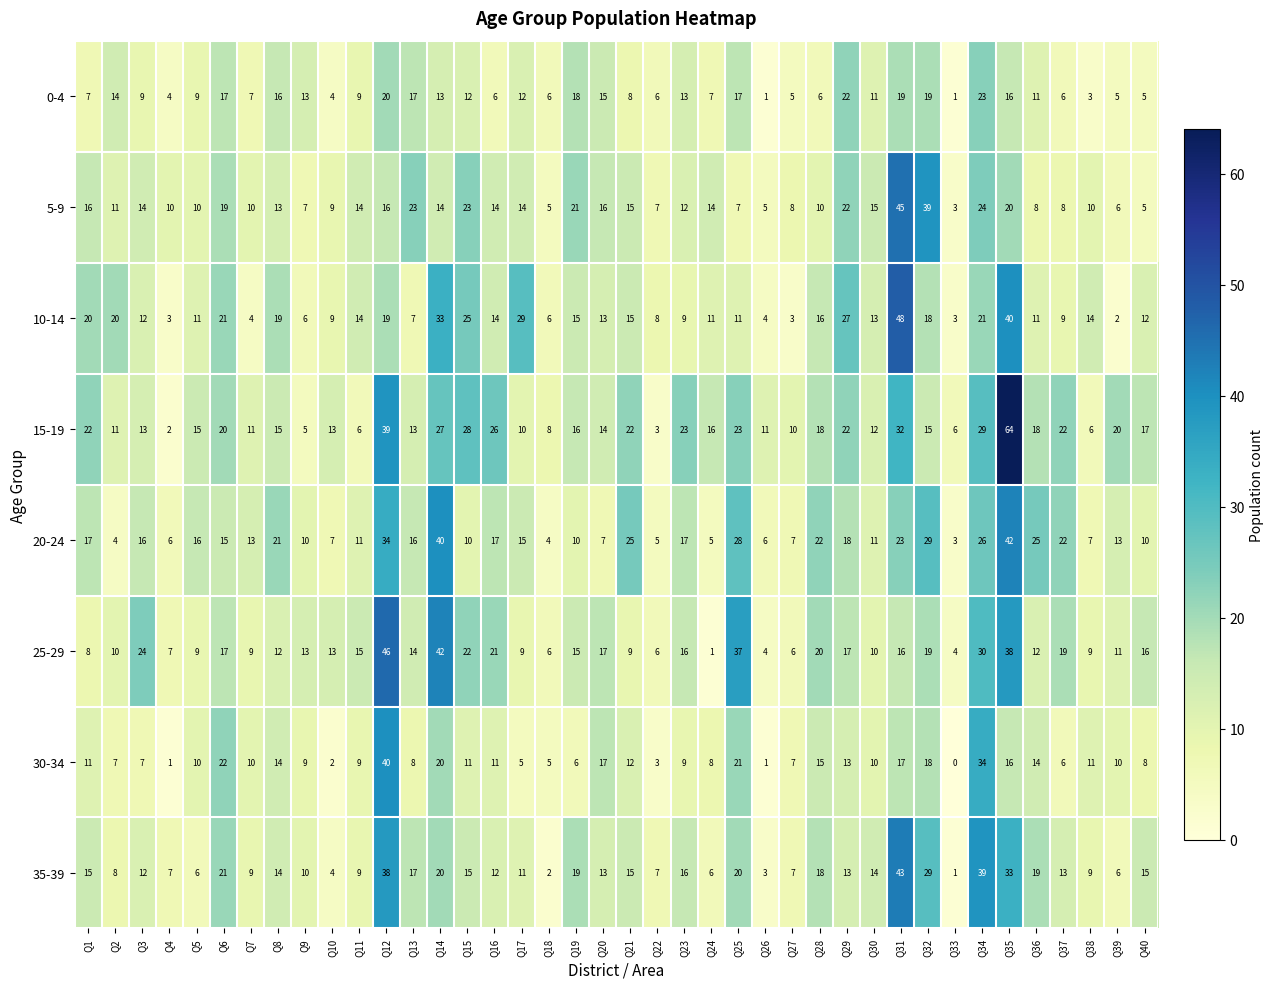

Which category has the highest value across all series?

Q35